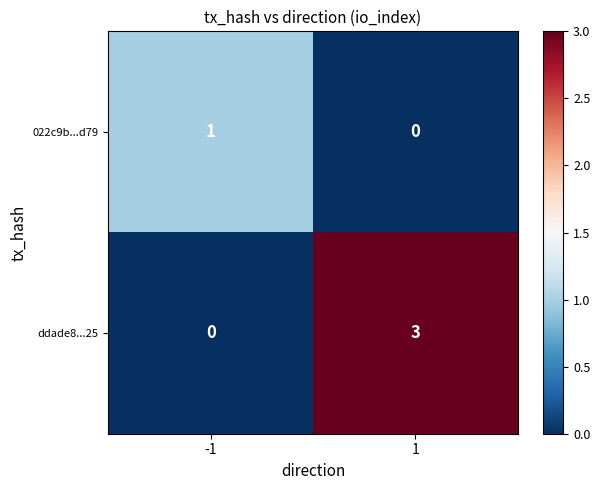

What is the greatest value displayed?

3